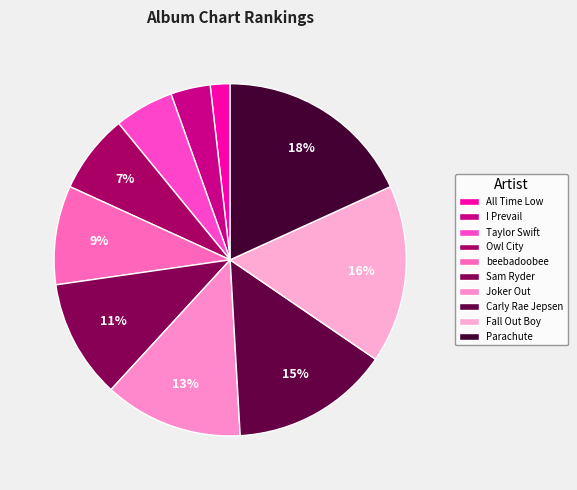

The Carly Rae Jepsen slice represents 15% of the pie. True or false?

True